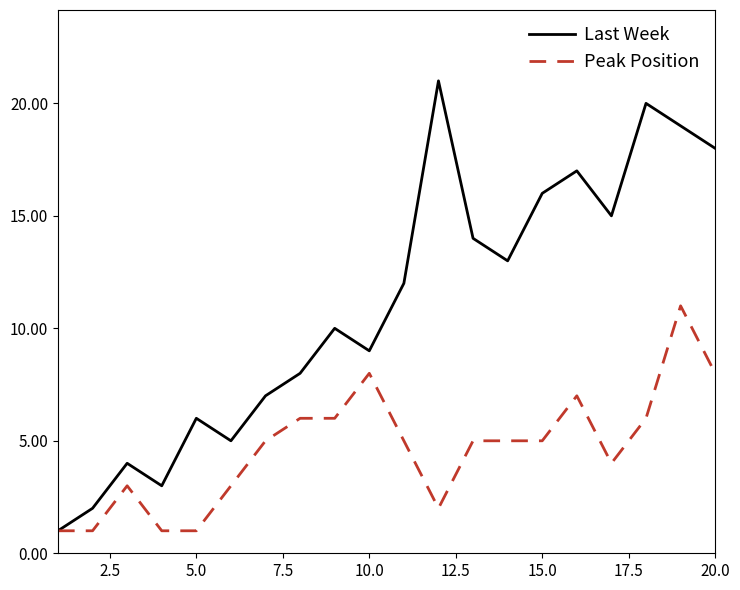

Which series has the largest range (max minus min)?

Last Week